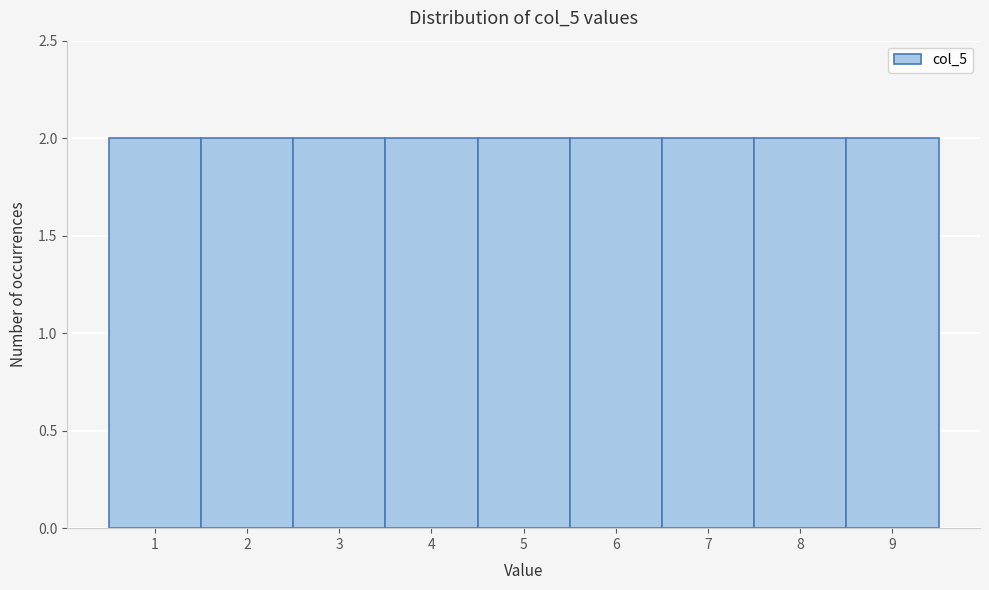

Reading left to right, list every bar in this chart as the range it spans on the x-axis followed by its height. The values are not printed on the chart, so give them approximately, as read against the axis.

0.5 to 1.5: 2
1.5 to 2.5: 2
2.5 to 3.5: 2
3.5 to 4.5: 2
4.5 to 5.5: 2
5.5 to 6.5: 2
6.5 to 7.5: 2
7.5 to 8.5: 2
8.5 to 9.5: 2